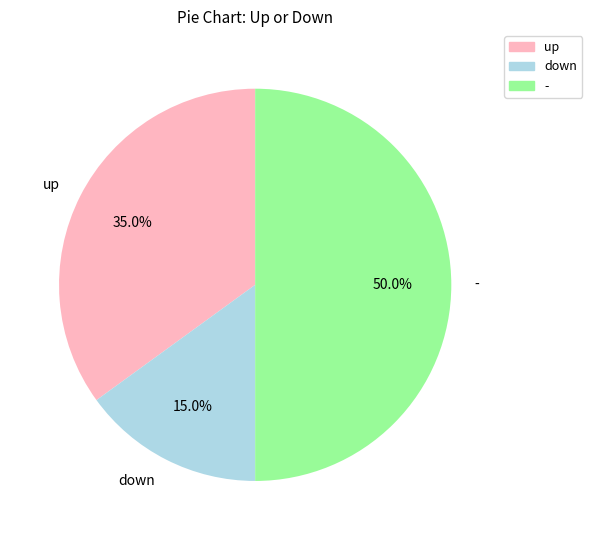

Does down account for over 50% of the chart?

No